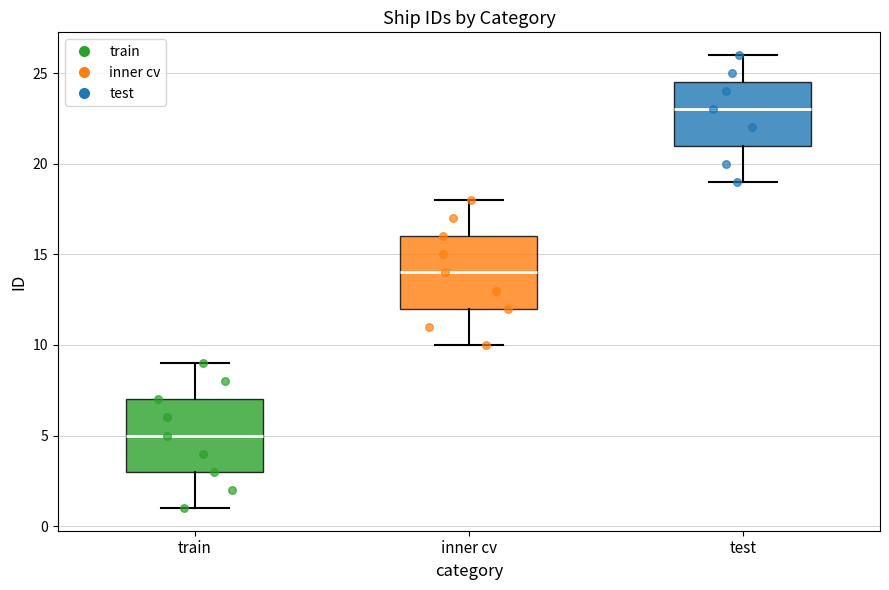

Where does the lower whisker of the box for test end on the y-axis? The values are not printed on the chart, so give them approximately, as read against the axis.

19.0